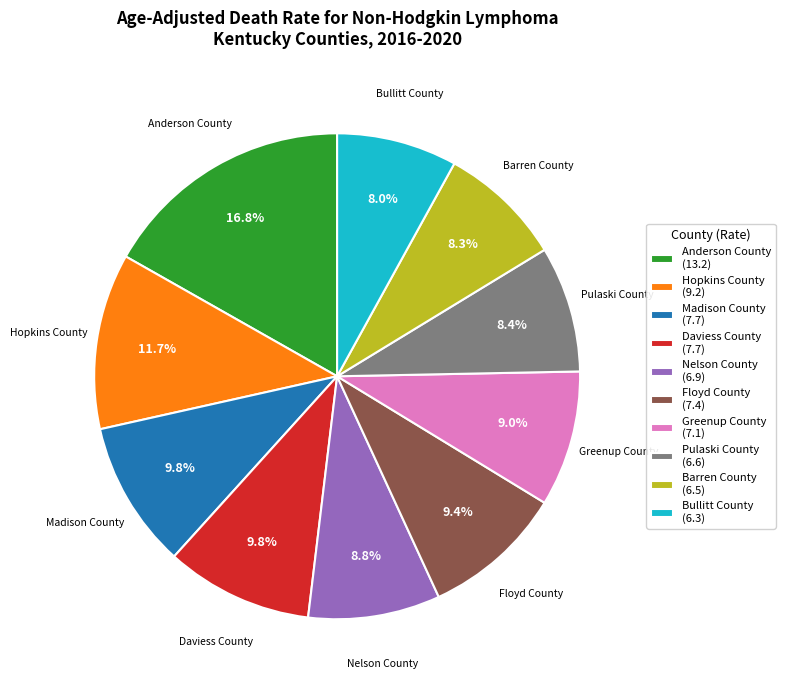

What is the ratio of the value at Floyd County to the value at Barren County?

1.1